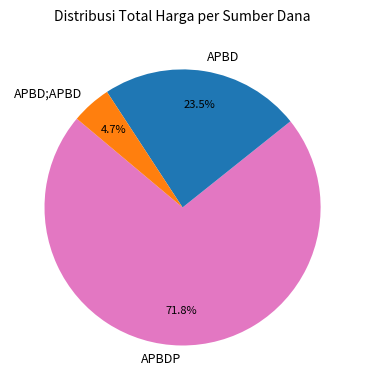

Approximately how many times larger is the value at APBD compared to APBDP?

0.3